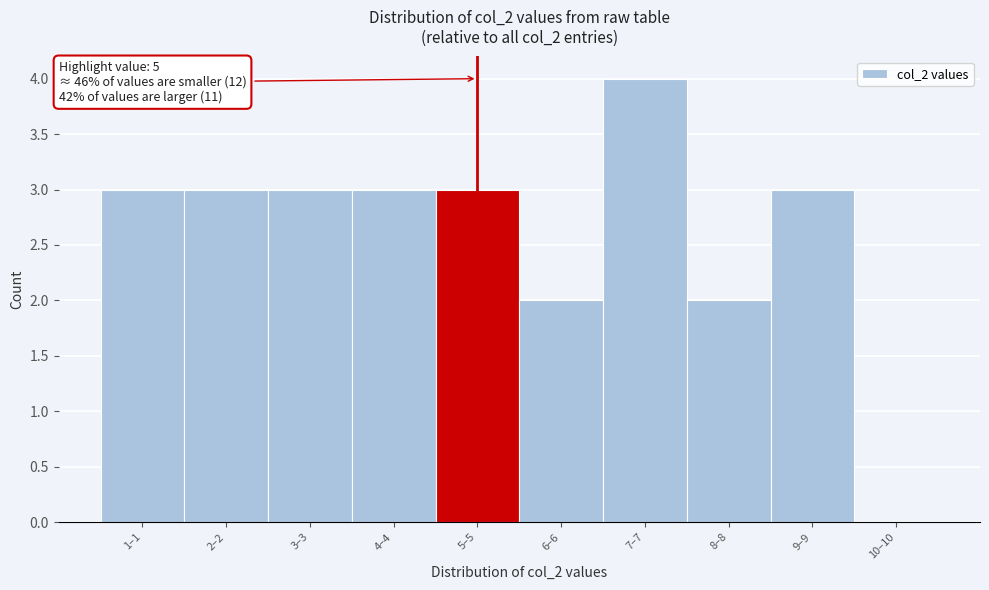

Reading left to right, list all the values displayed in this chart.

1–1=3	2–2=3	3–3=3	4–4=3	5–5=3	6–6=2	7–7=4	8–8=2	9–9=3	10–10=0